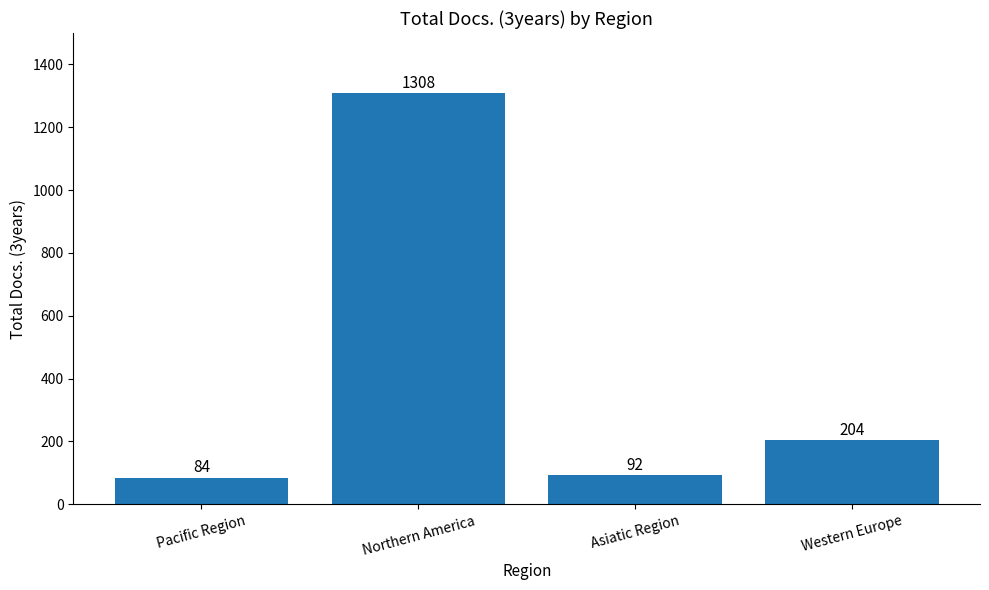

True or false: the data shows 84 at Pacific Region.

True